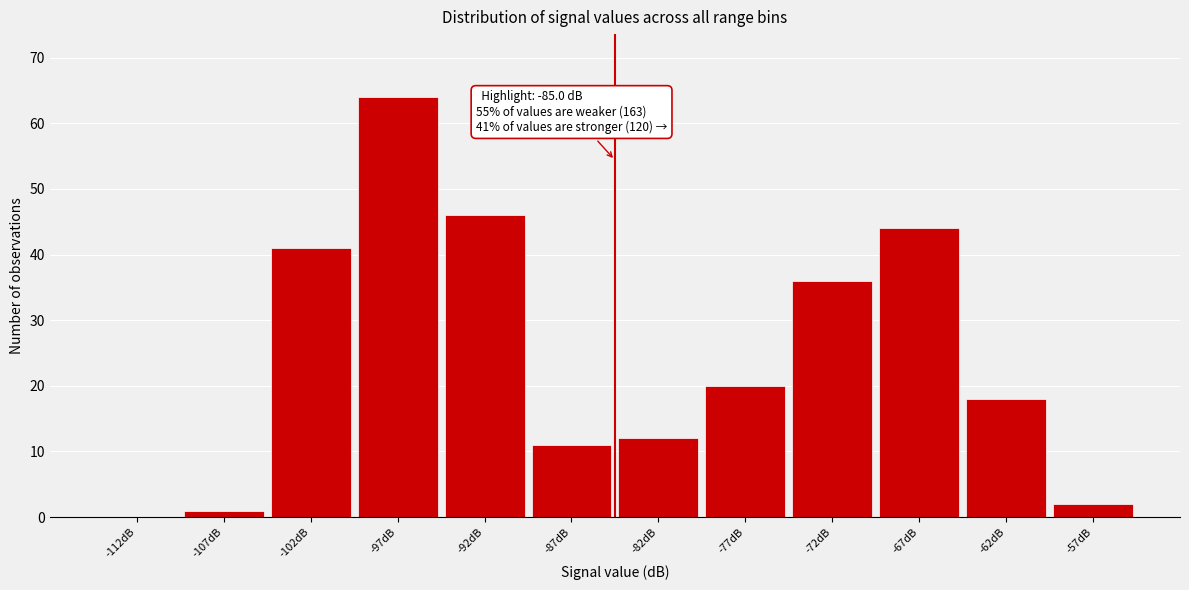

Which range on the x-axis has the tallest bar?

-100 to -95